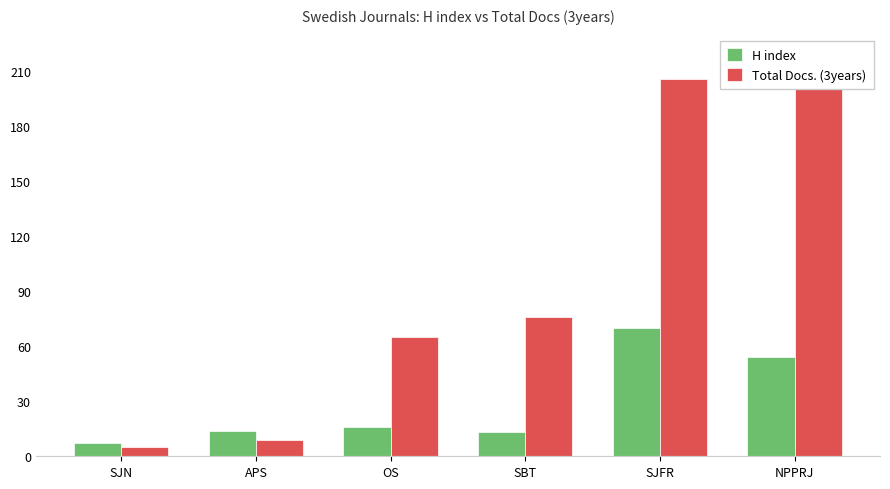

Is it true that H index equals 42 at SJFR?

False